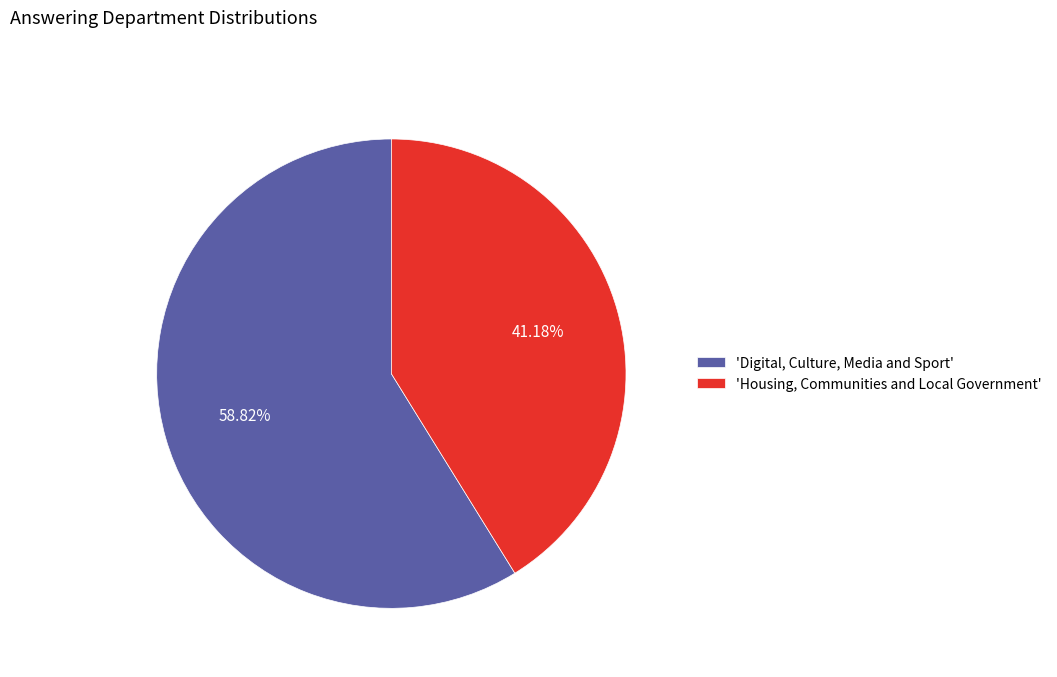

To the nearest percent, what is the difference between the largest and smallest slice percentages?

18%